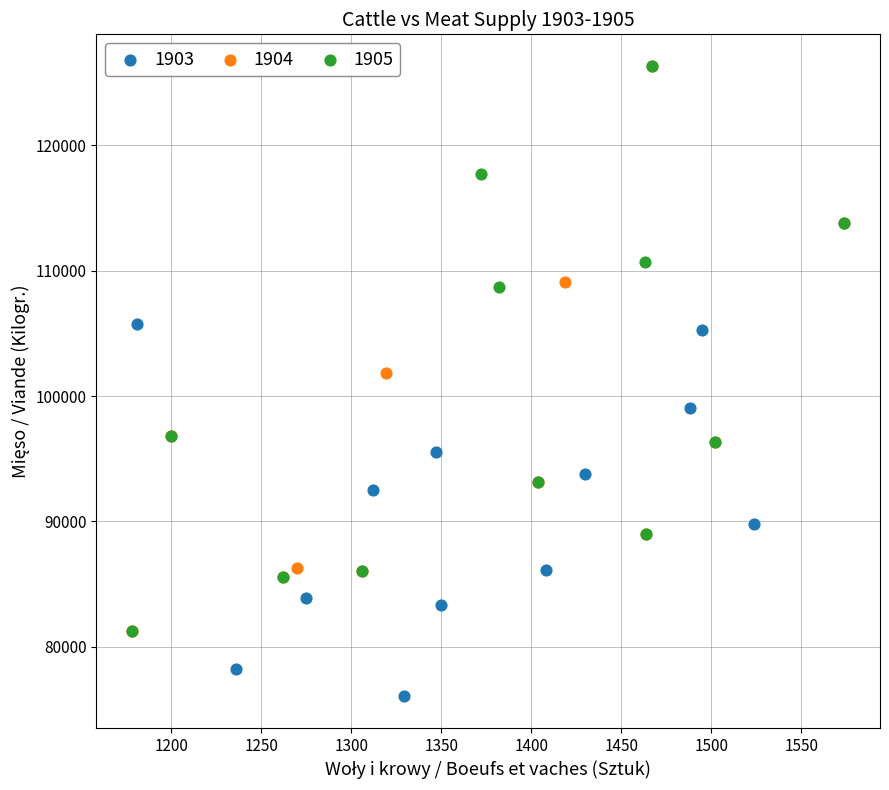

Which series reaches the minimum Y coordinate?

1903